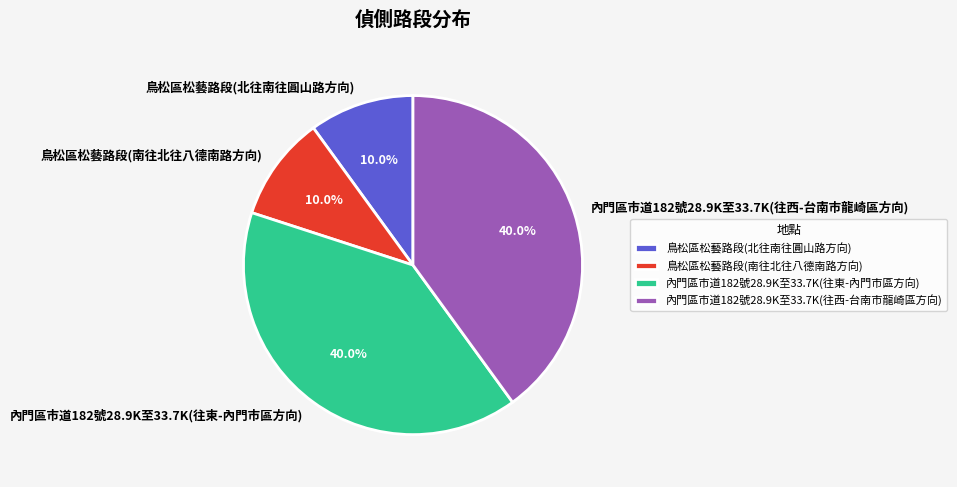

Is 內門區市道182號28.9K至33.7K(往東-內門市區方向) the majority of the pie?

No